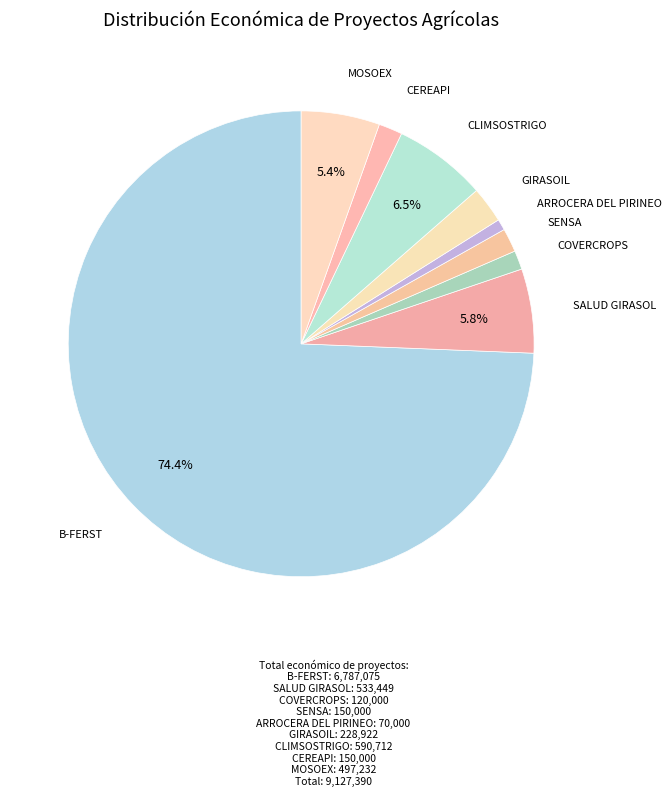

Is the sum of B-FERST and GIRASOIL greater than half?

Yes